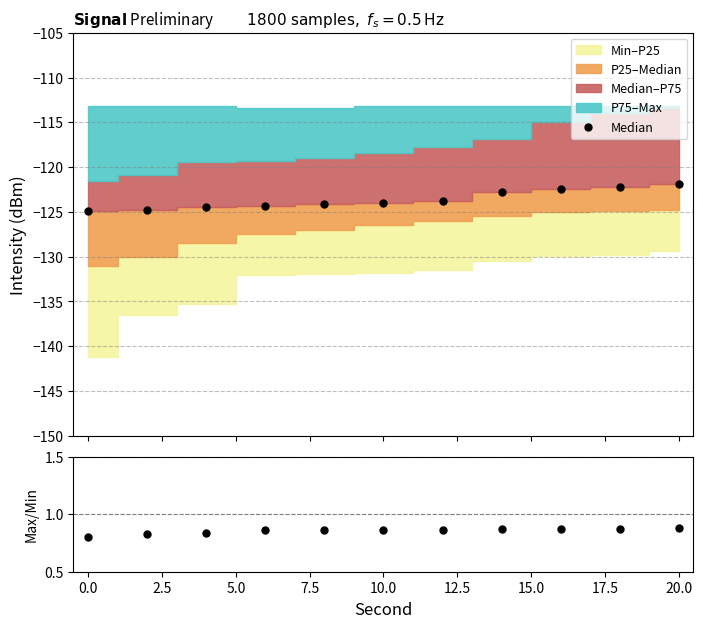

Does the chart have visible grid lines?

Yes